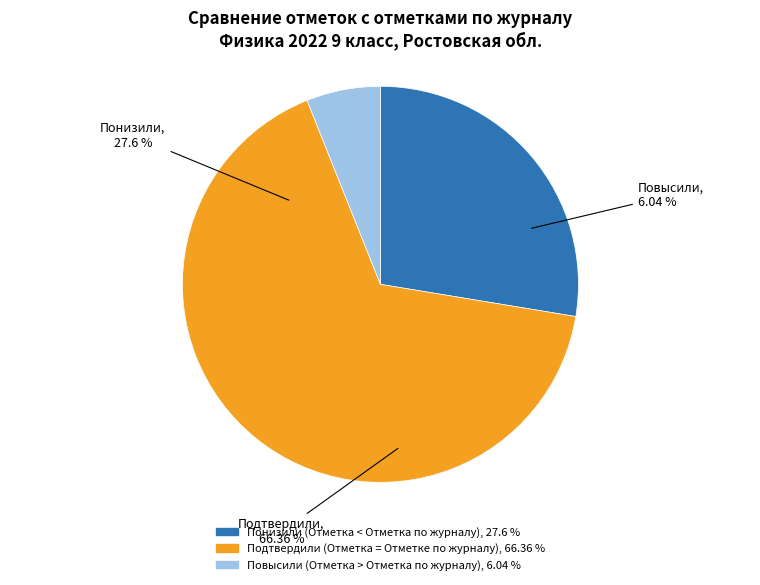

Rank the categories by value from lowest to highest.

Повысили
(Отметка > Отметка по журналу), Понизили
(Отметка < Отметка по журналу), Подтвердили
(Отметка = Отметке по журналу)